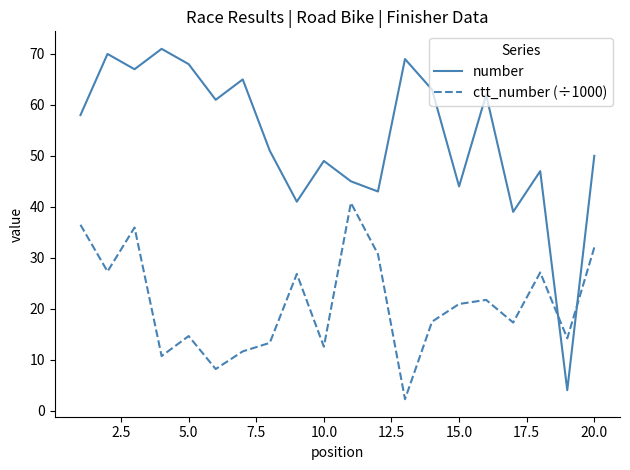

Rank the series by their average value, from highest to lowest.

number, ctt_number (÷1000)